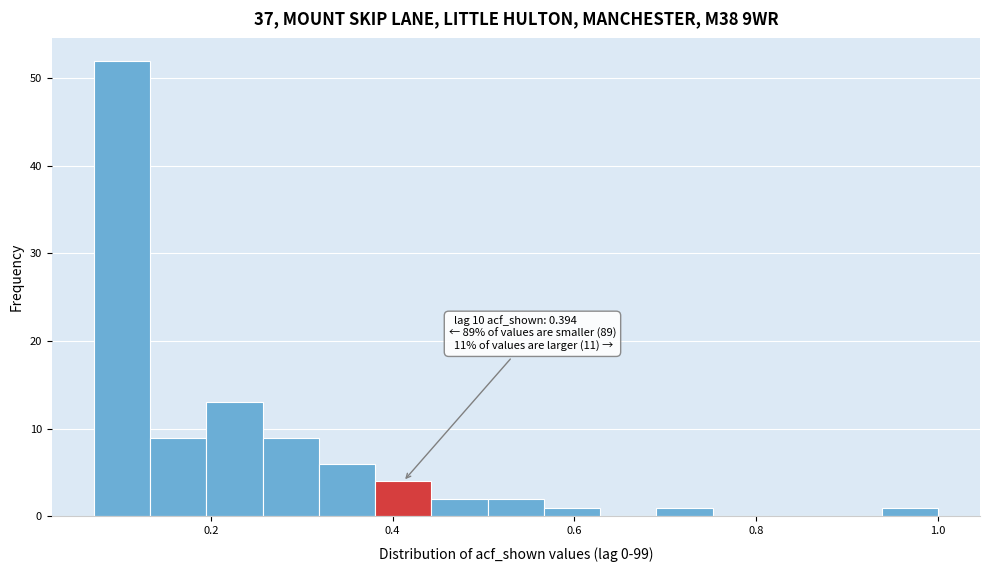

Around what value on the x-axis is the tallest bar? Give the approximate position of its centre, as read against the axis.

0.10